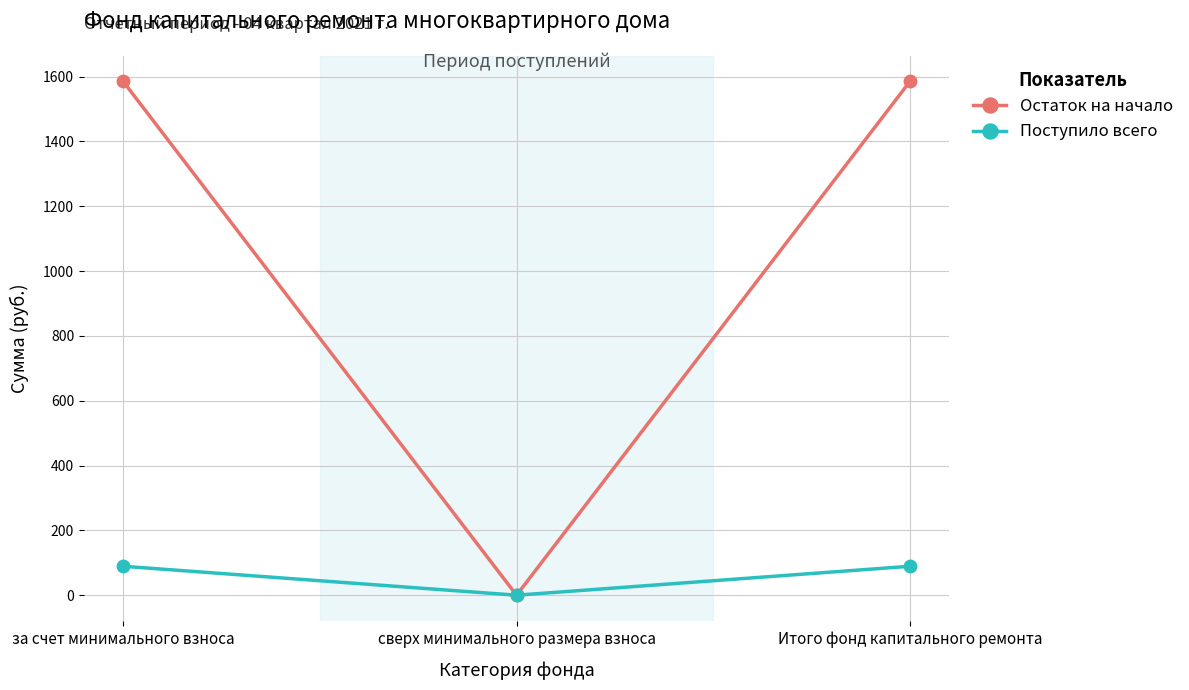

What is the greatest value displayed?

1585.0